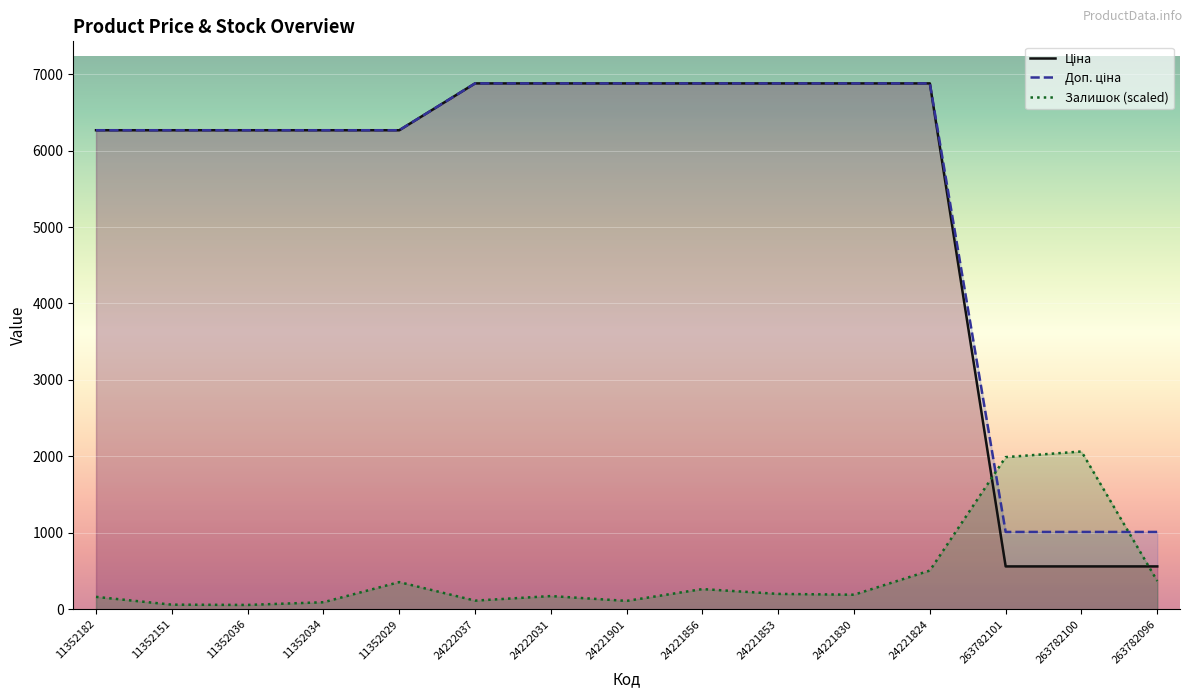

True or false: Ціна has a value of 6879.5 at 24221856.

True